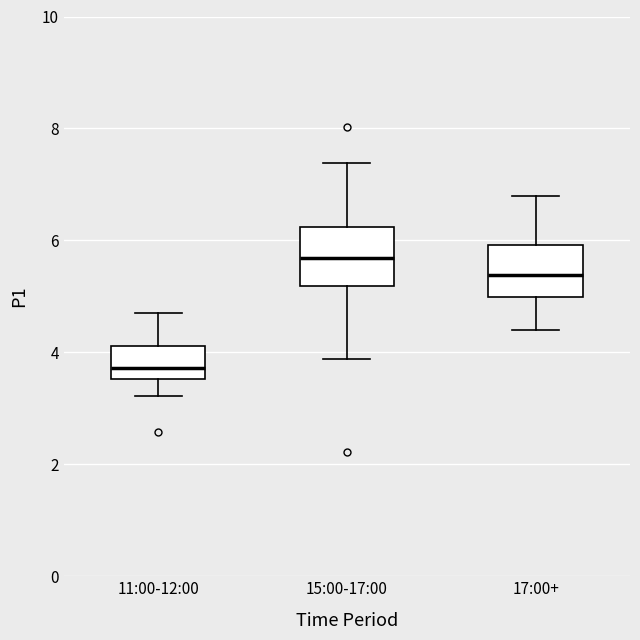

Reading left to right, read every box against the y-axis: the position of its median line, the range the box covers, and the ends of its whiskers. The values are not printed on the chart, so give them approximately, as read against the axis.

11:00-12:00: median 3.8, box 3.6 to 4.2, whiskers 3.2 to 4.8
15:00-17:00: median 5.6, box 5.2 to 6.2, whiskers 3.8 to 7.4
17:00+: median 5.4, box 5.0 to 6.0, whiskers 4.4 to 6.8